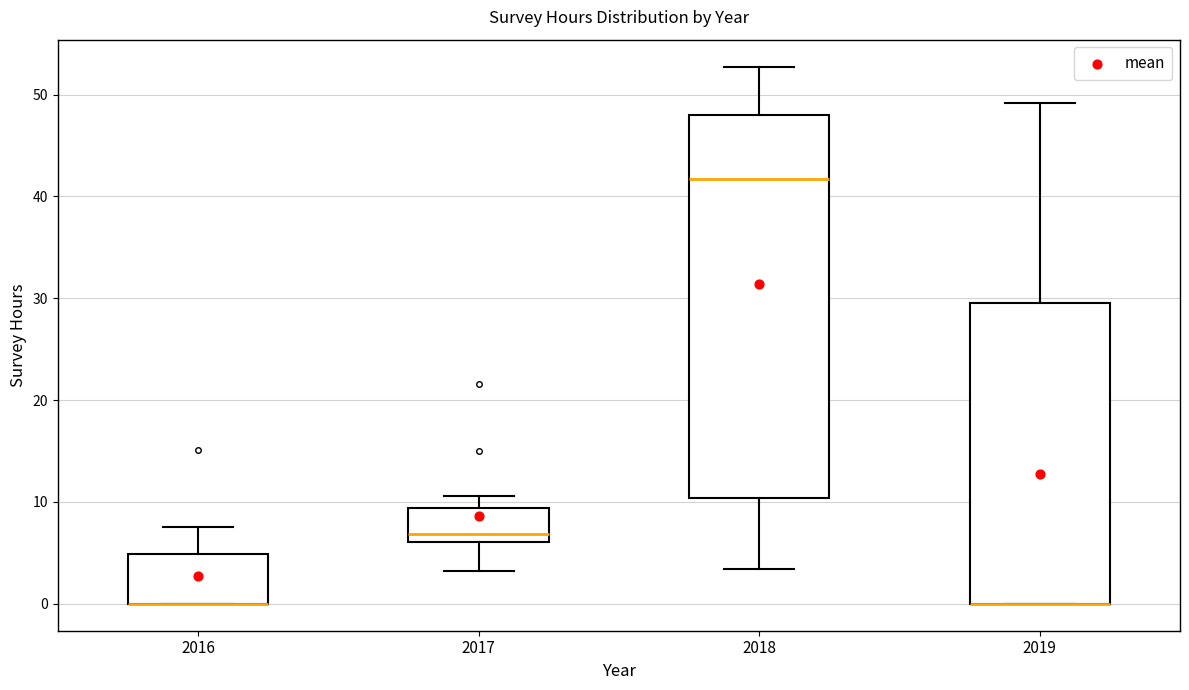

Reading left to right, transcribe this box plot: for each box, give where its median line is, the range the box spans, and where its two whiskers end, as read against the y-axis. The values are not printed on the chart, so give them approximately, as read against the axis.

2016: median 0 (drawn on the box's lower edge), box 0 to 5, whiskers 0 to 8
2017: median 7, box 6 to 9, whiskers 3 to 11
2018: median 42, box 10 to 48, whiskers 3 to 53
2019: median 0 (drawn on the box's lower edge), box 0 to 30, whiskers 0 to 49